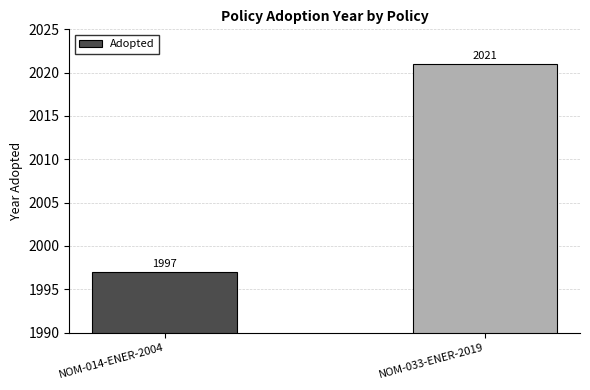

What is the change in value from NOM-014-ENER-2004 to NOM-033-ENER-2019?

+24